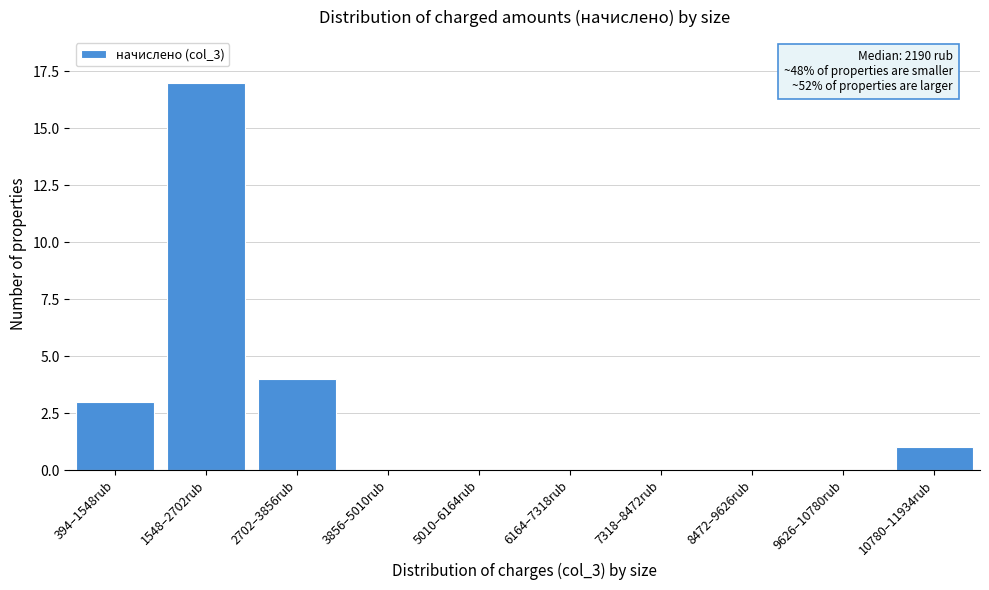

Reading left to right, list all the values displayed in this chart.

394–1548rub=3	1548–2702rub=17	2702–3856rub=4	3856–5010rub=0	5010–6164rub=0	6164–7318rub=0	7318–8472rub=0	8472–9626rub=0	9626–10780rub=0	10780–11934rub=1